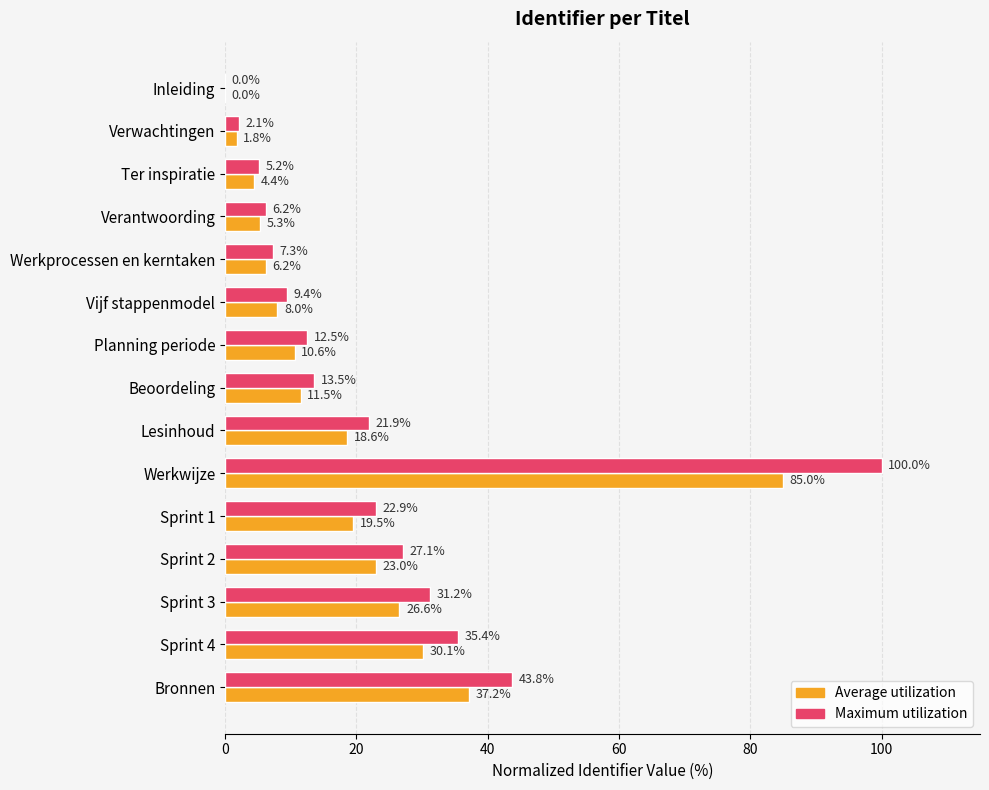

Which series has the widest spread of values?

Maximum utilization